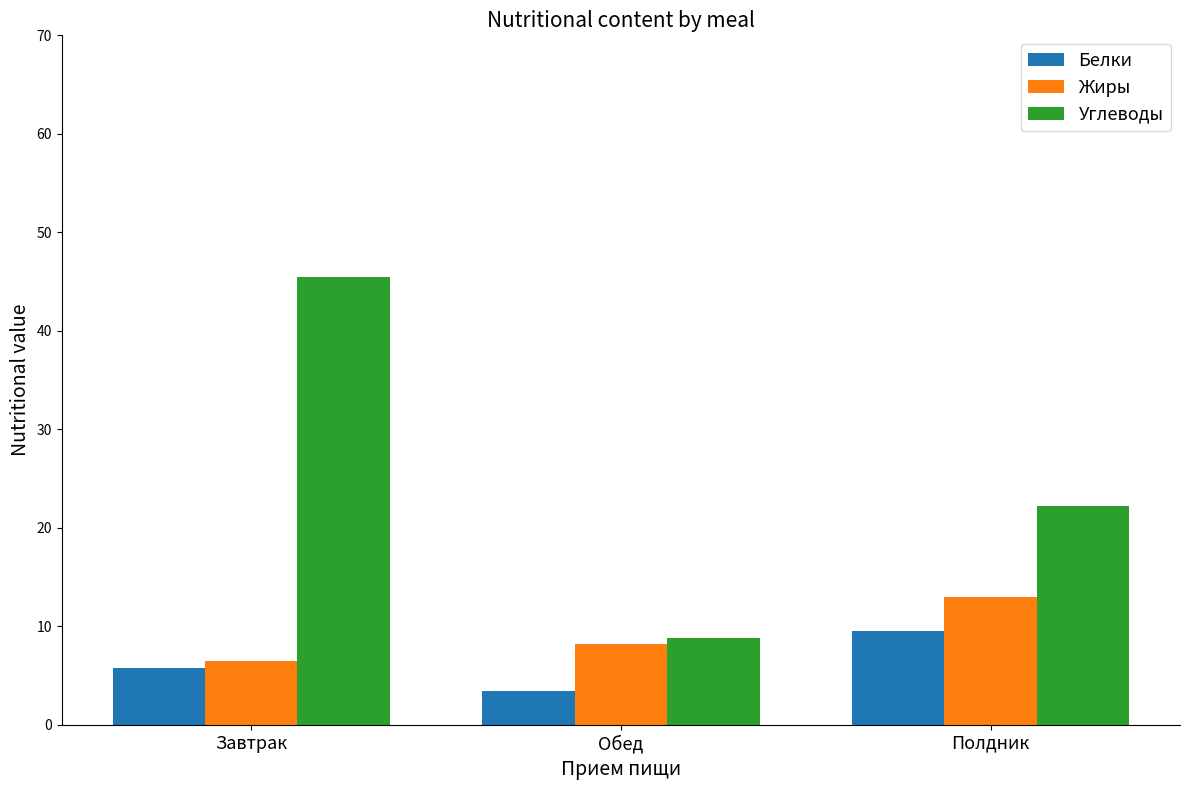

Are the bars horizontal?

No